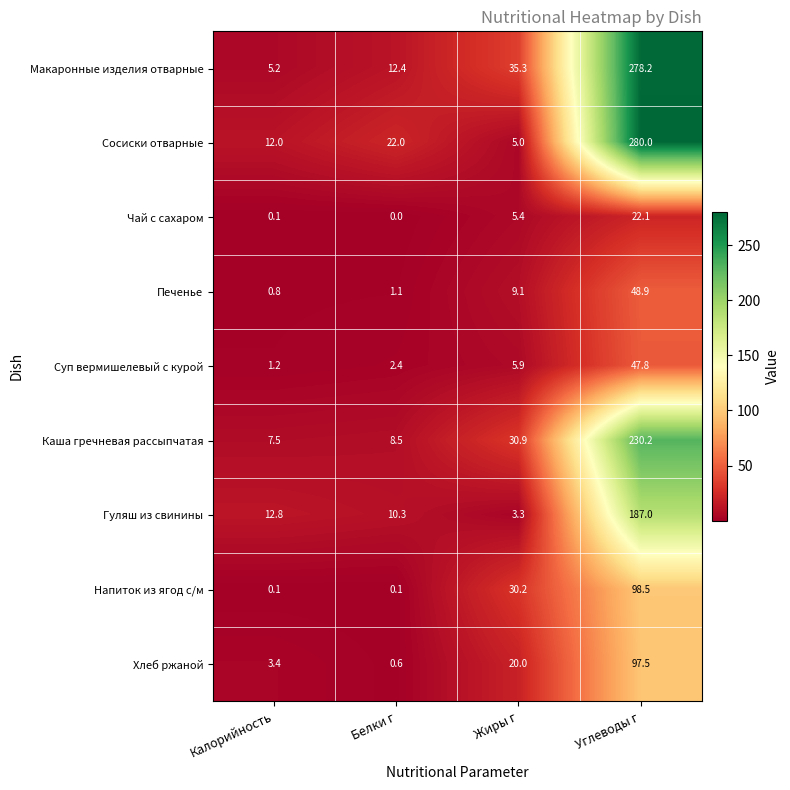

At which label does Гуляш из свинины first exceed 12?

Калорийность